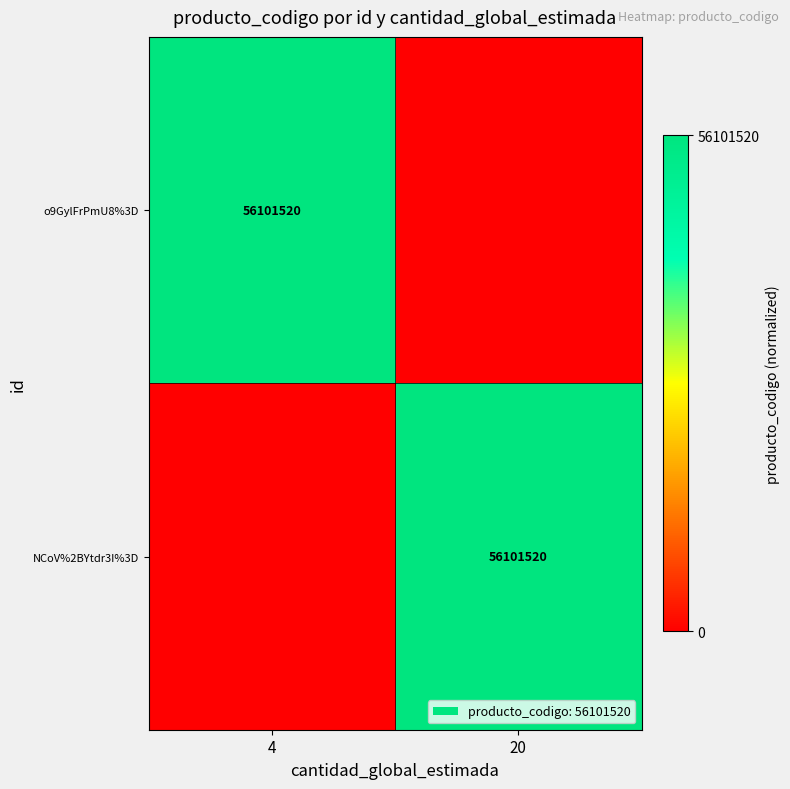

The value of o9GylFrPmU8%3D at 4 is 36523844. True or false?

False